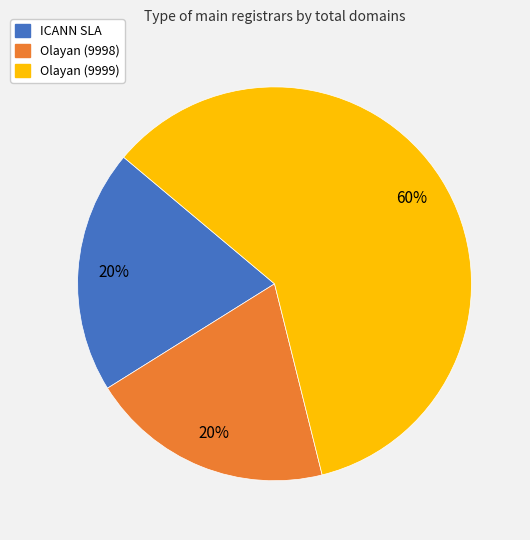

Approximately how many times larger is the value at Olayan (9999) compared to Olayan (9998)?

3.0